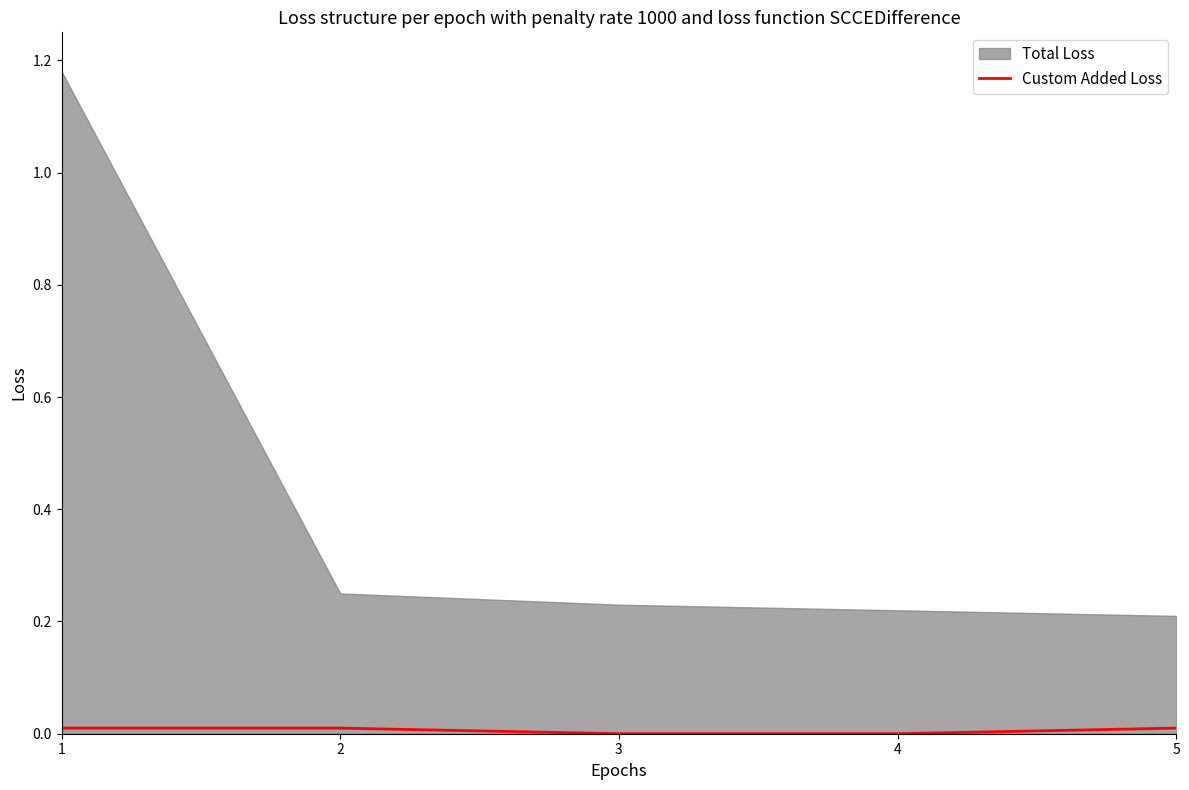

The chart shows a value of 0.0 at 4. True or false?

True